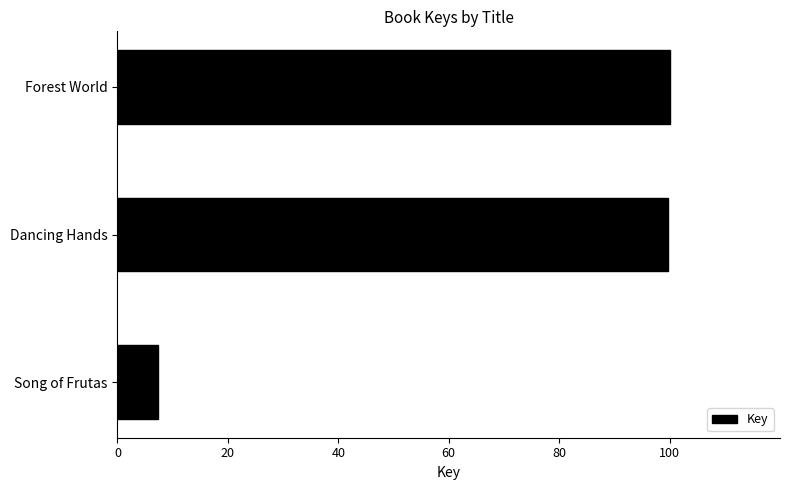

Between Song of Frutas and Forest World, which is larger?

Forest World